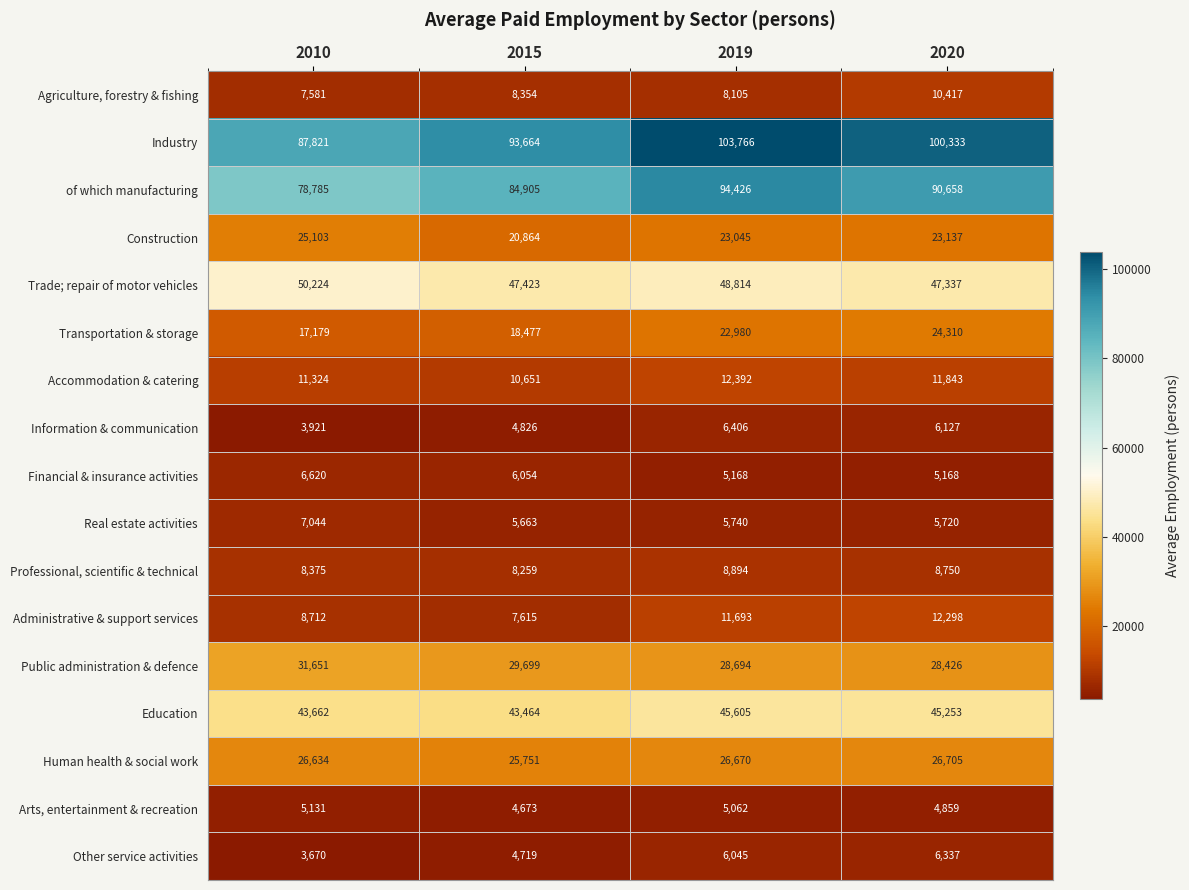

How many values in the Transportation & storage series are below 22980?

2